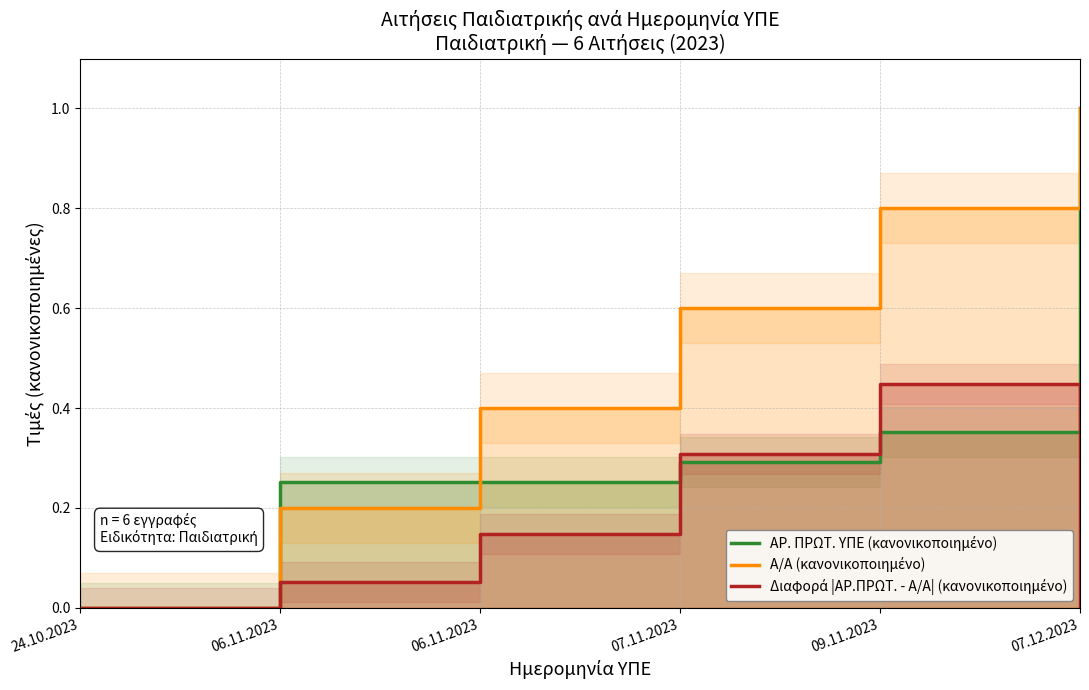

How many lines are shown in the chart?

3